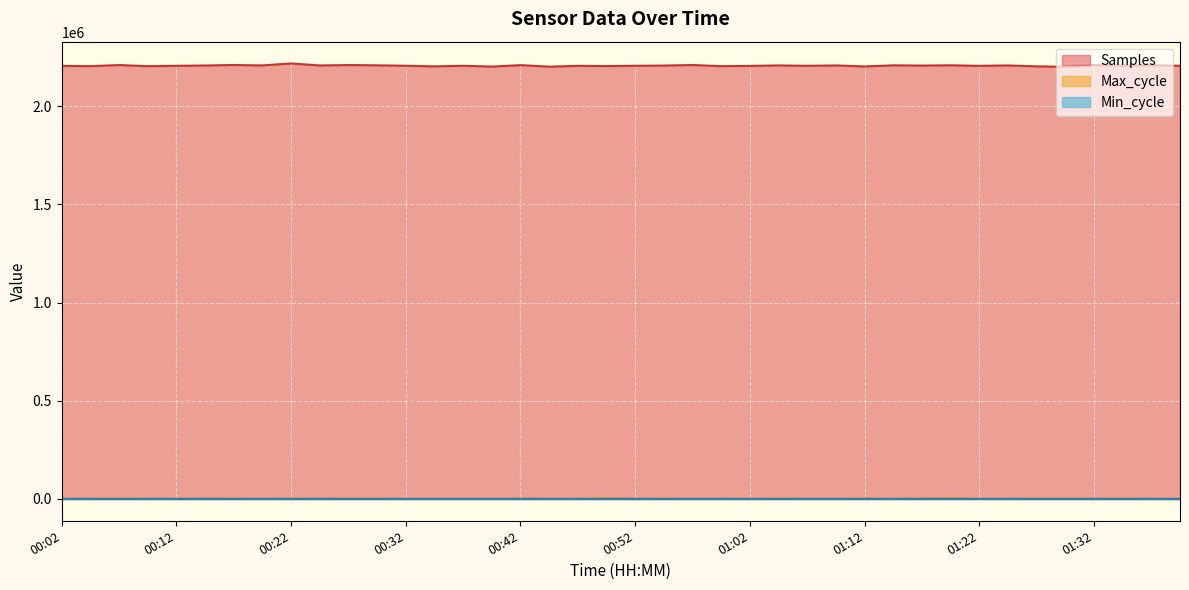

At 01:32, list the series in order from largest to smallest.

Samples, Max_cycle, Min_cycle